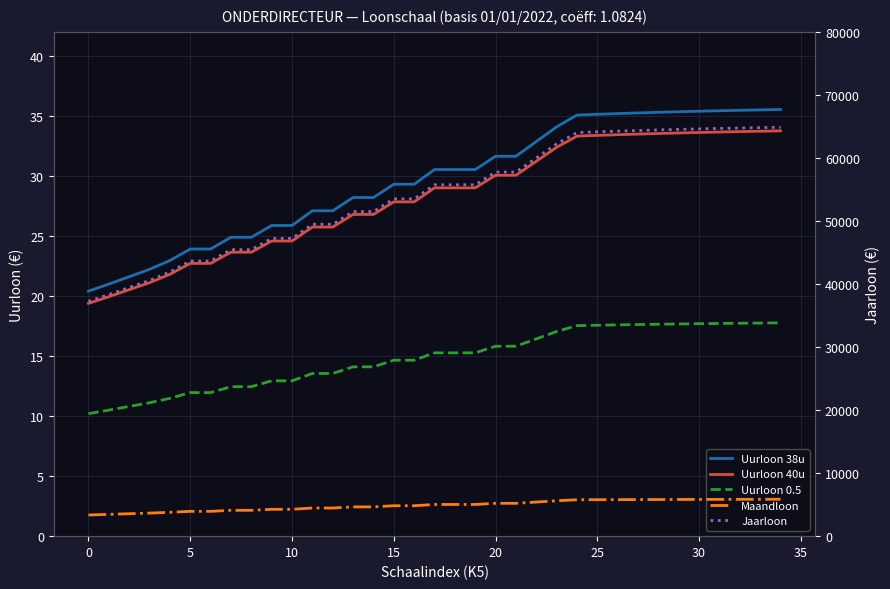

Which series has the largest total across all categories?

Jaarloon